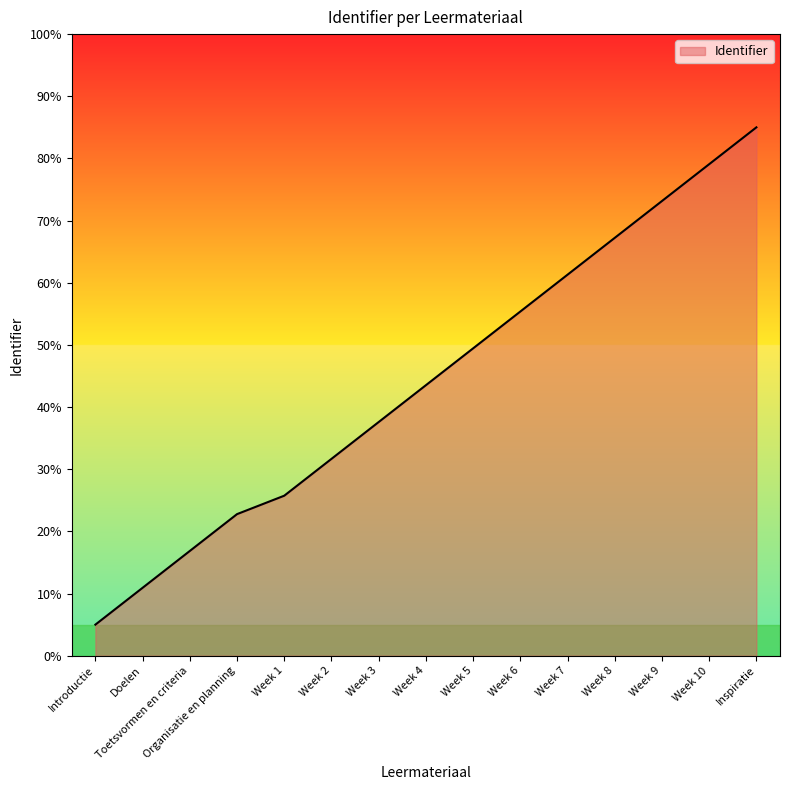

What is the change in value from Doelen to Inspiratie?

+74.1